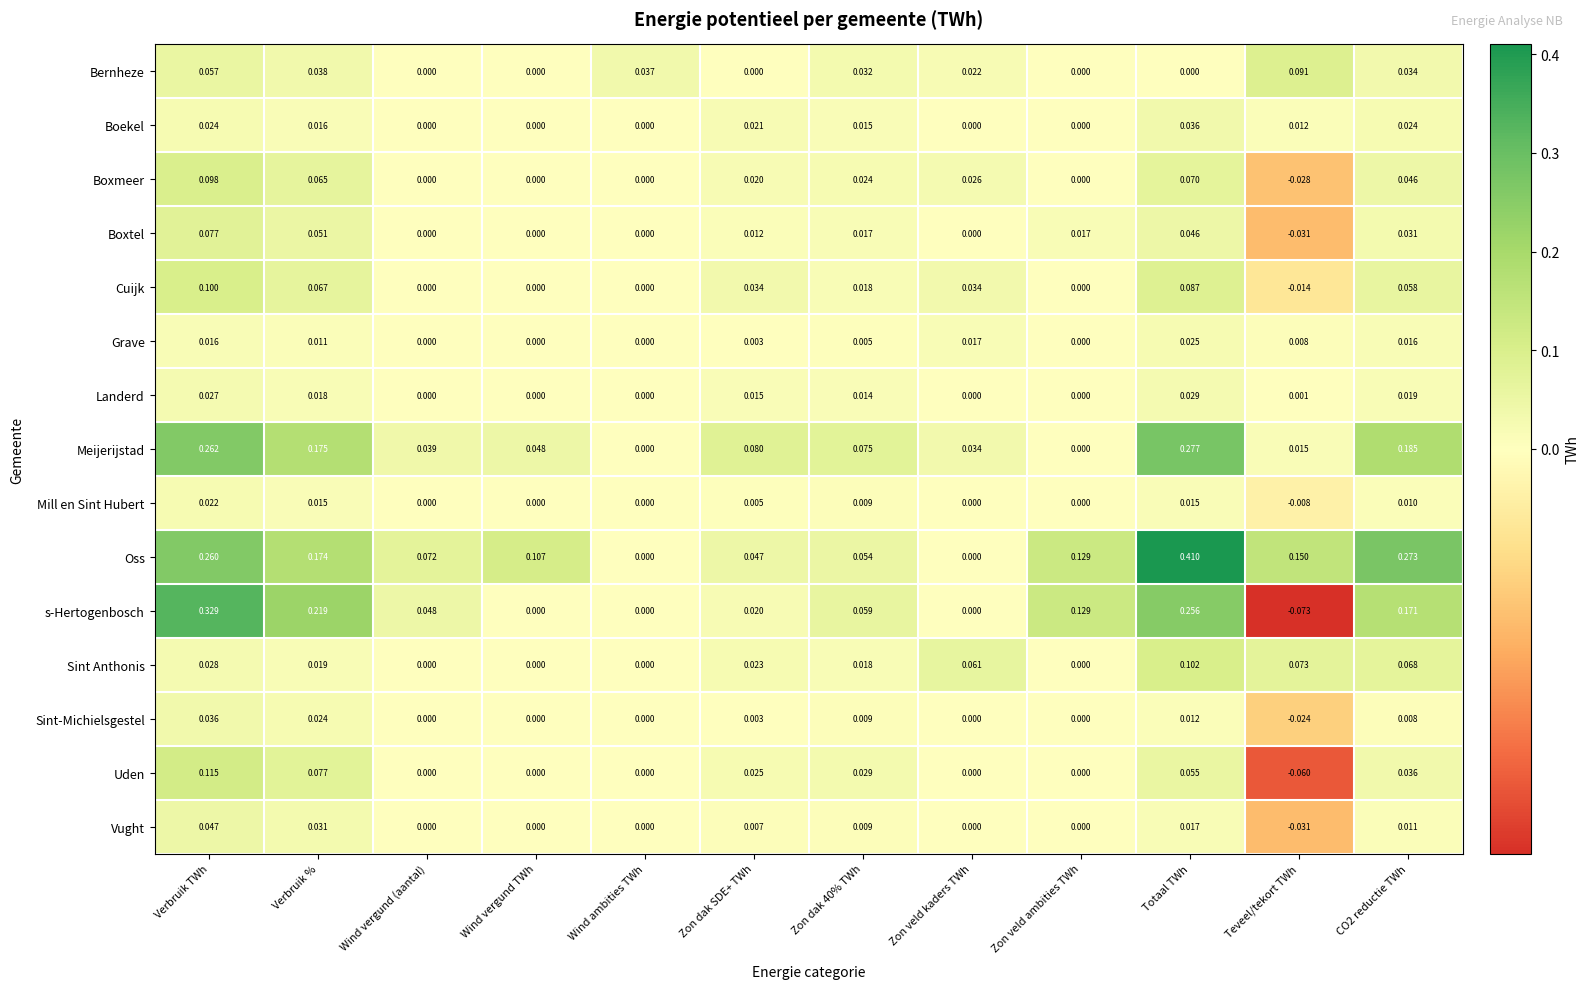

What is the spread (max minus min) of values at Zon veld kaders TWh?

0.1